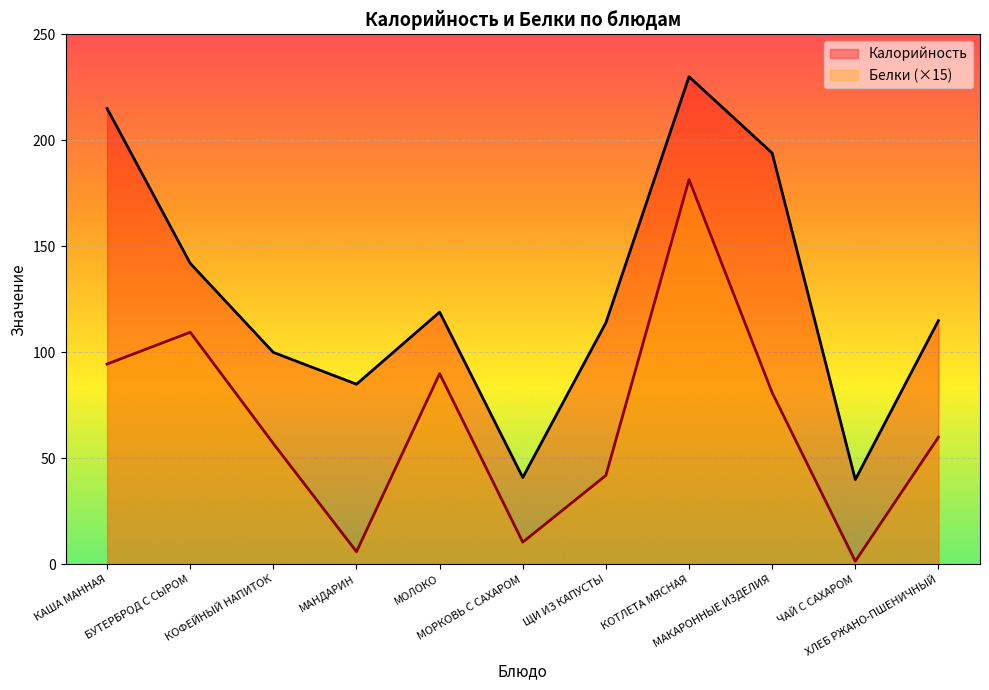

Does the chart display data point markers on the line(s)?

No